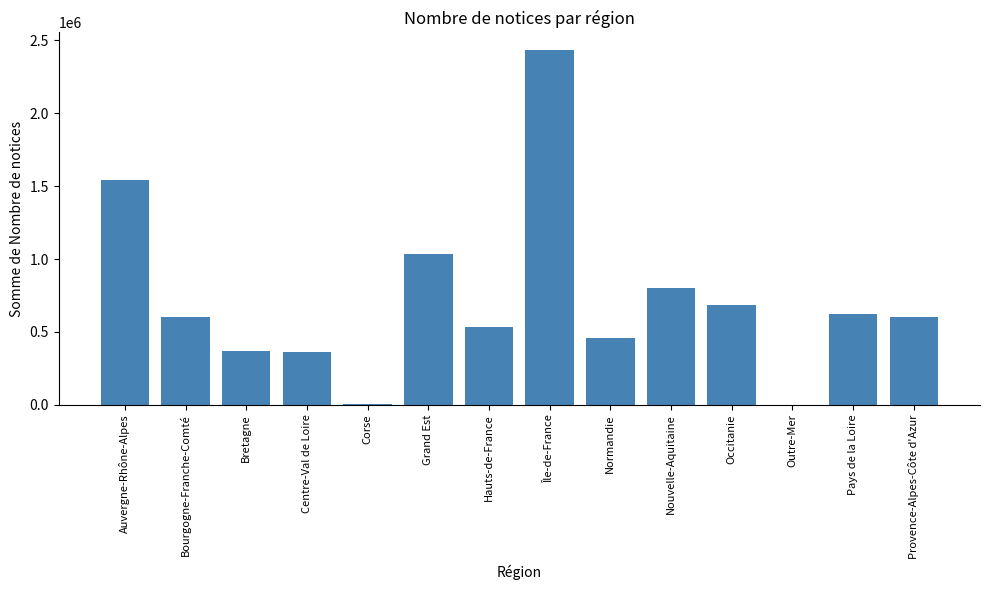

Are the bars grouped side by side (vs. stacked)?

No